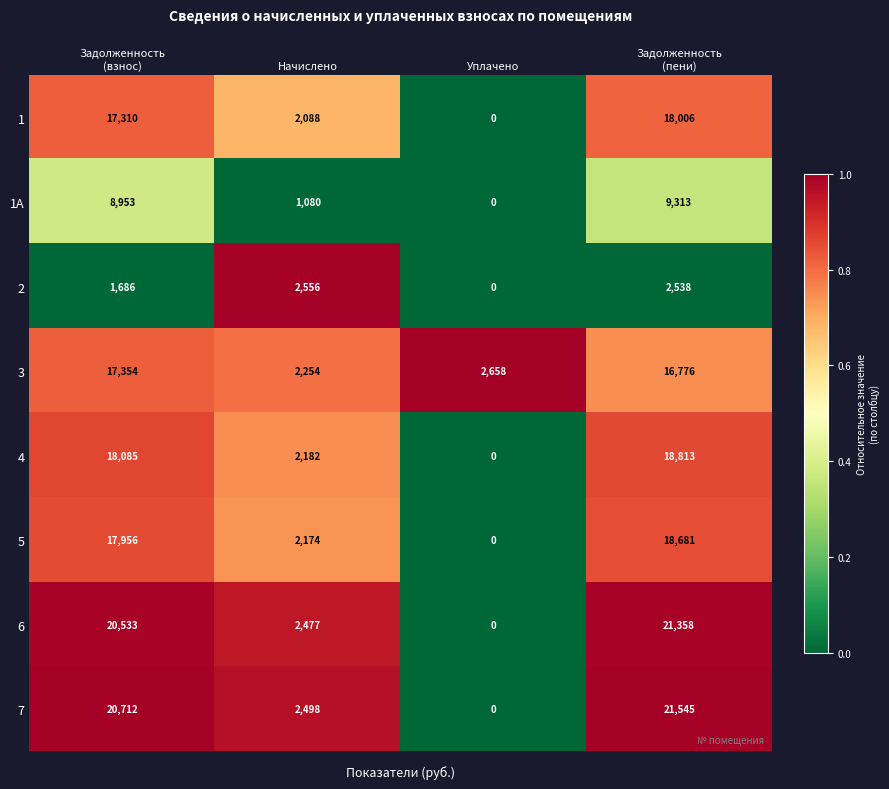

What is the maximum value for 7?

21545